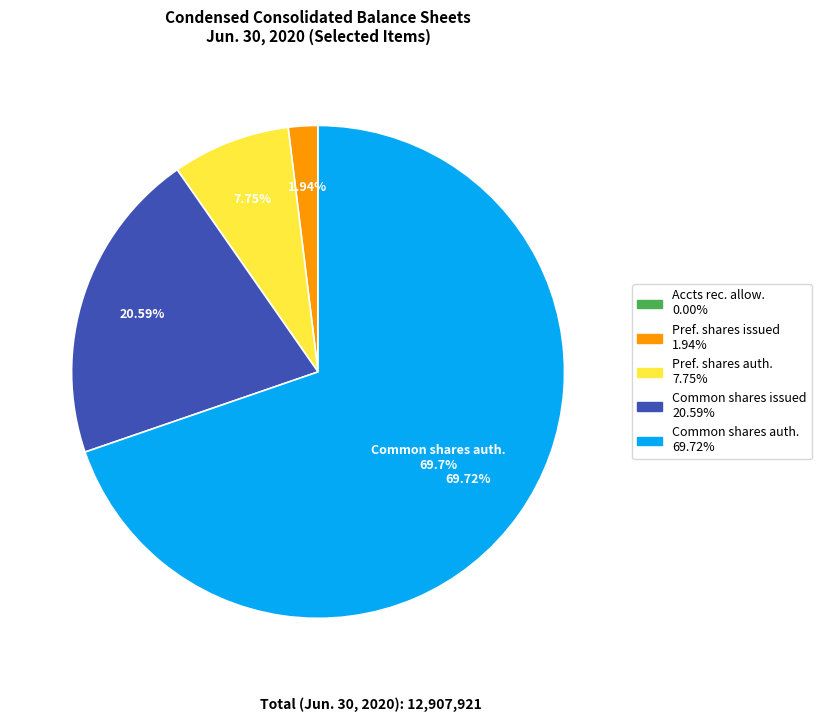

Is there a majority slice in this chart?

Yes